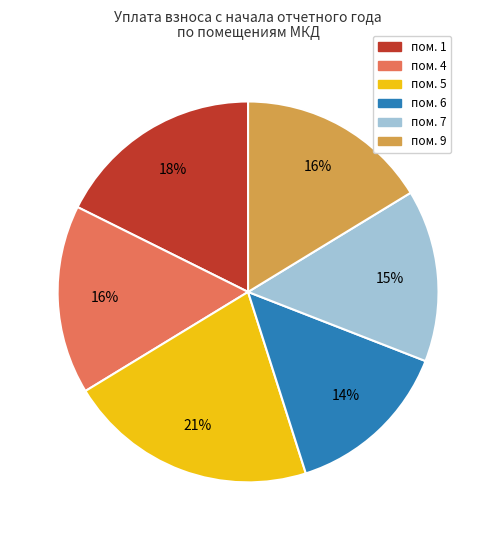

Between пом. 1 and пом. 7, which is larger?

пом. 1